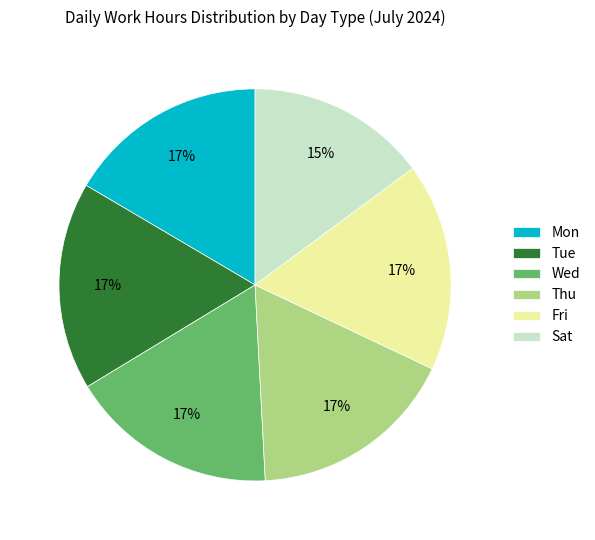

True or false: Fri accounts for 17% of the total.

True